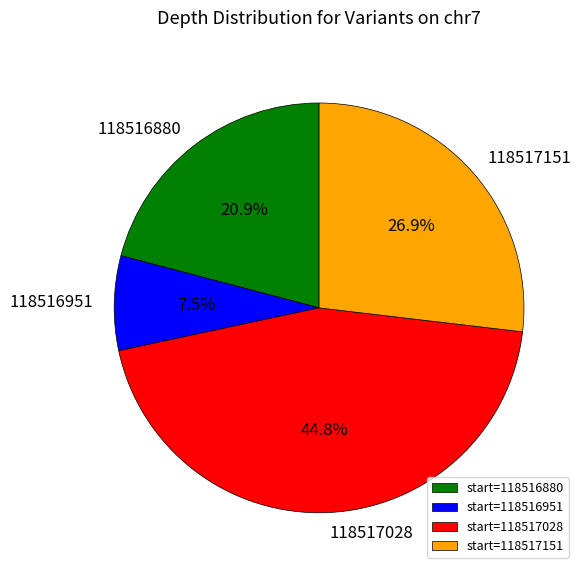

How many slices are in this pie chart?

4